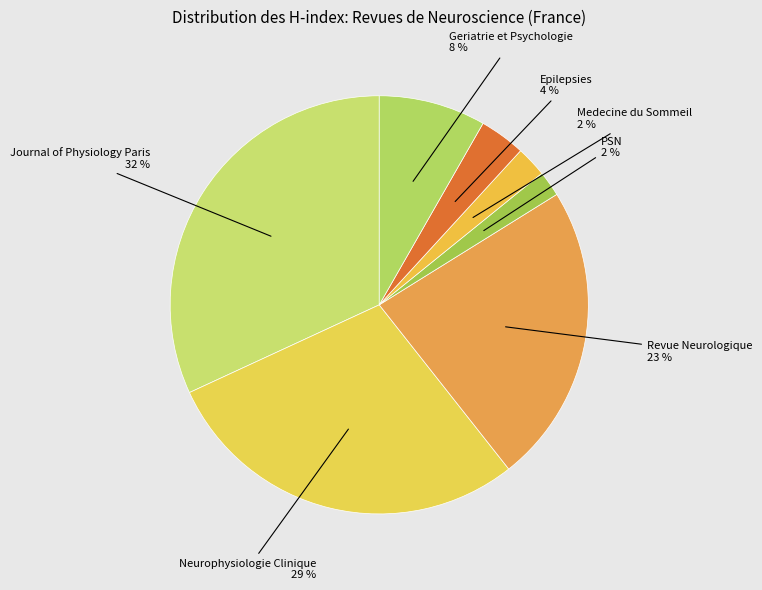

Does Medecine du Sommeil represent more than half of the total?

No